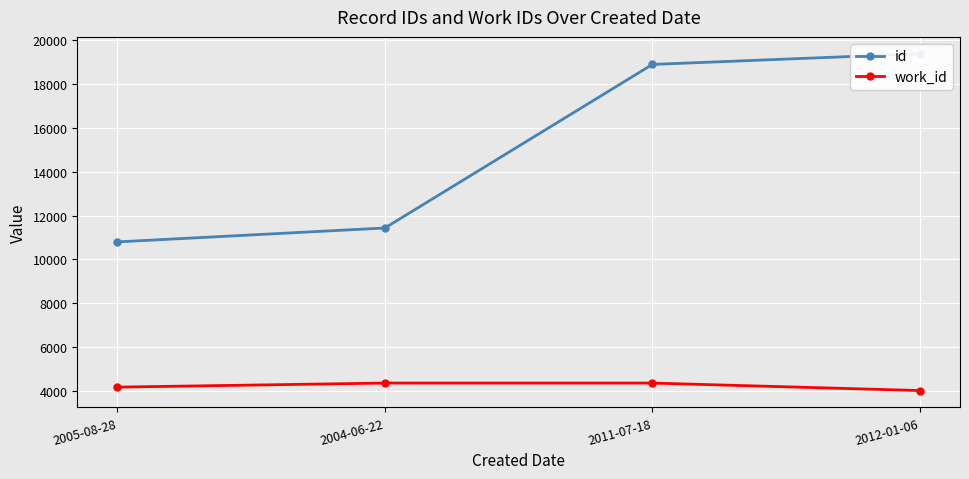

Reading left to right, extract all data points from this chart.

id: 2005-08-28=10800	2004-06-22=11435	2011-07-18=18904	2012-01-06=19393
work_id: 2005-08-28=4167	2004-06-22=4353	2011-07-18=4353	2012-01-06=4010